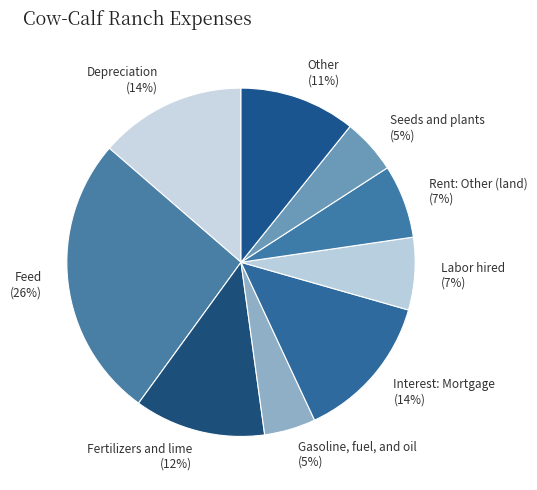

Combined, do Other and Gasoline, fuel, and oil account for over 50%?

No